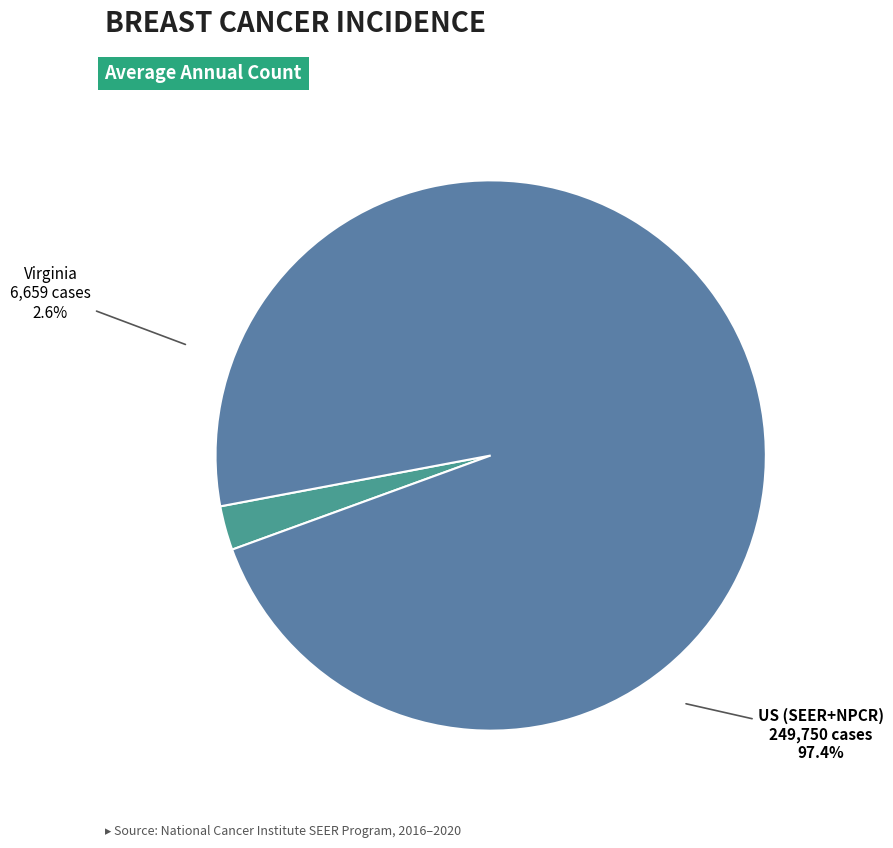

To the nearest percent, what percentage of the pie is US (SEER+NPCR)?

97%